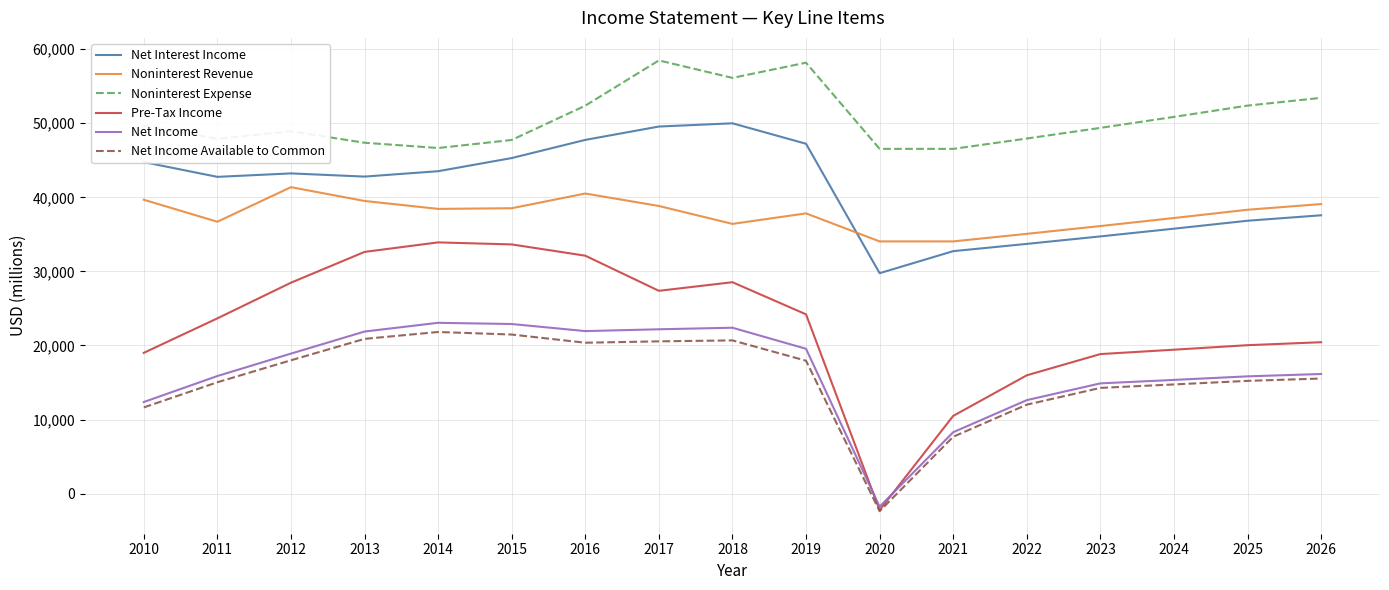

Does the chart have visible grid lines?

Yes